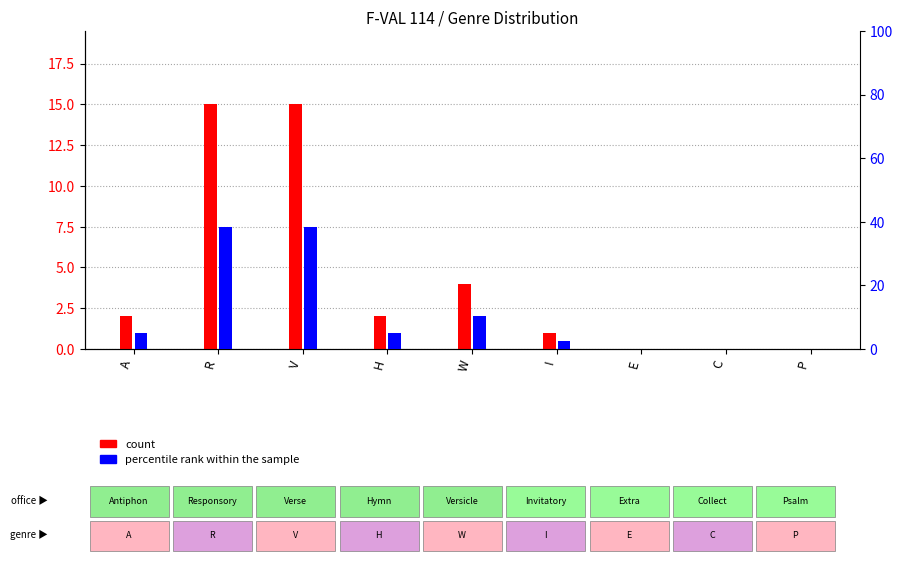

At which label is percentile rank within the sample closest to 19?

W